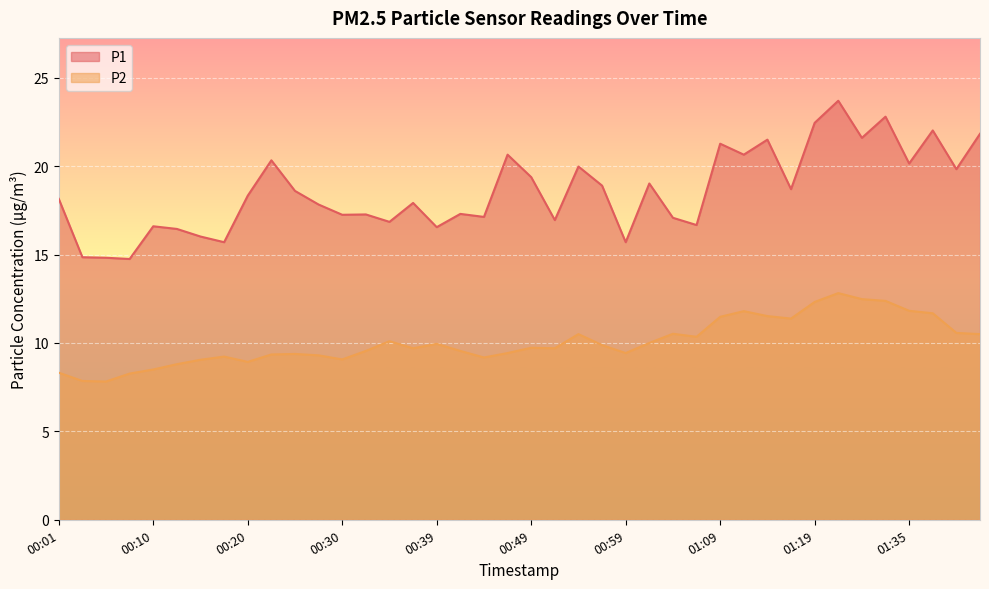

What is the difference between the second highest and minimum values in the P2 series?

4.7